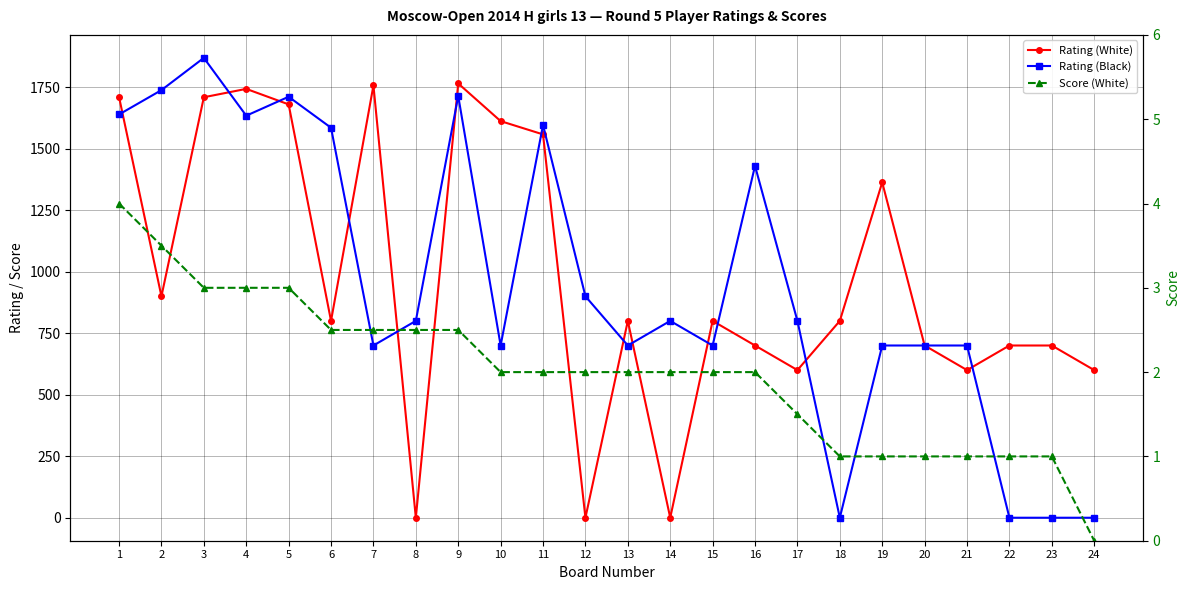

Between 2 and 16, which series saw the biggest shift?

Rating (Black)